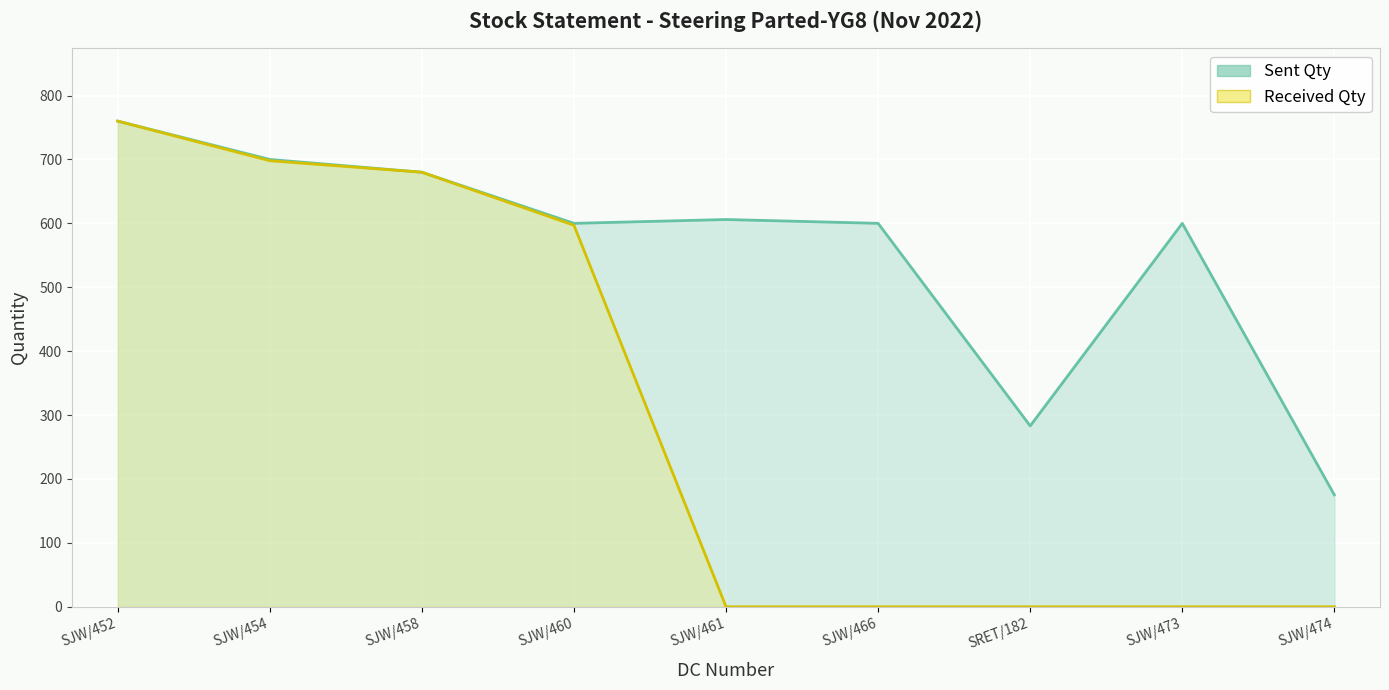

What is the total value across all series at SJW/460?

1197